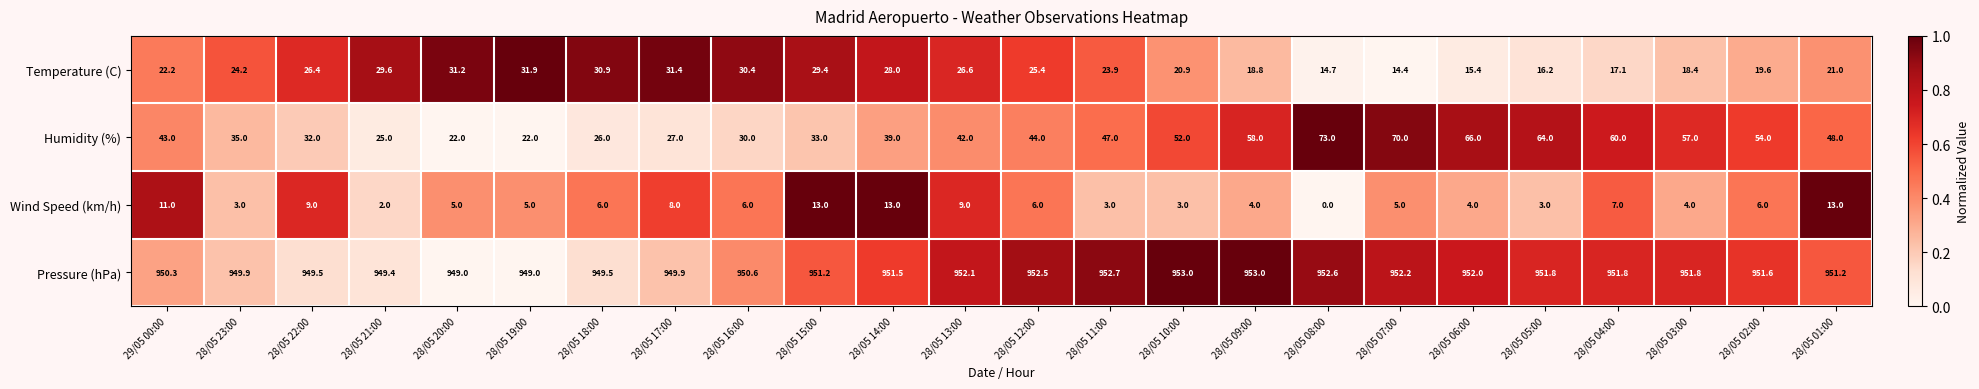

What is the maximum value for Temperature (C)?

31.9